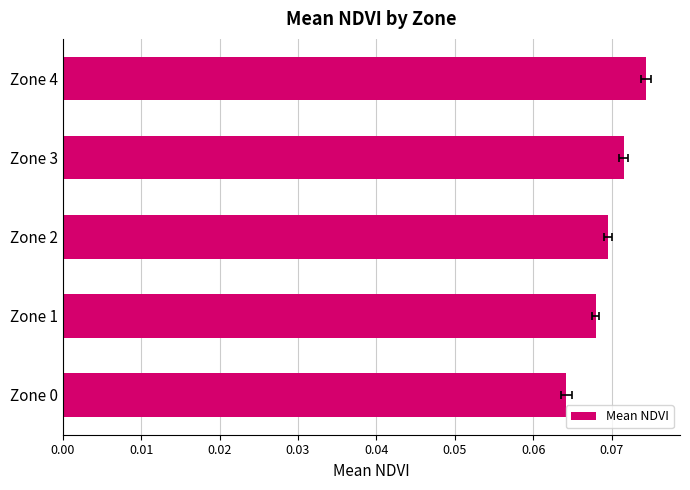

Is it true that the value at Zone 4 is 0.1?

True